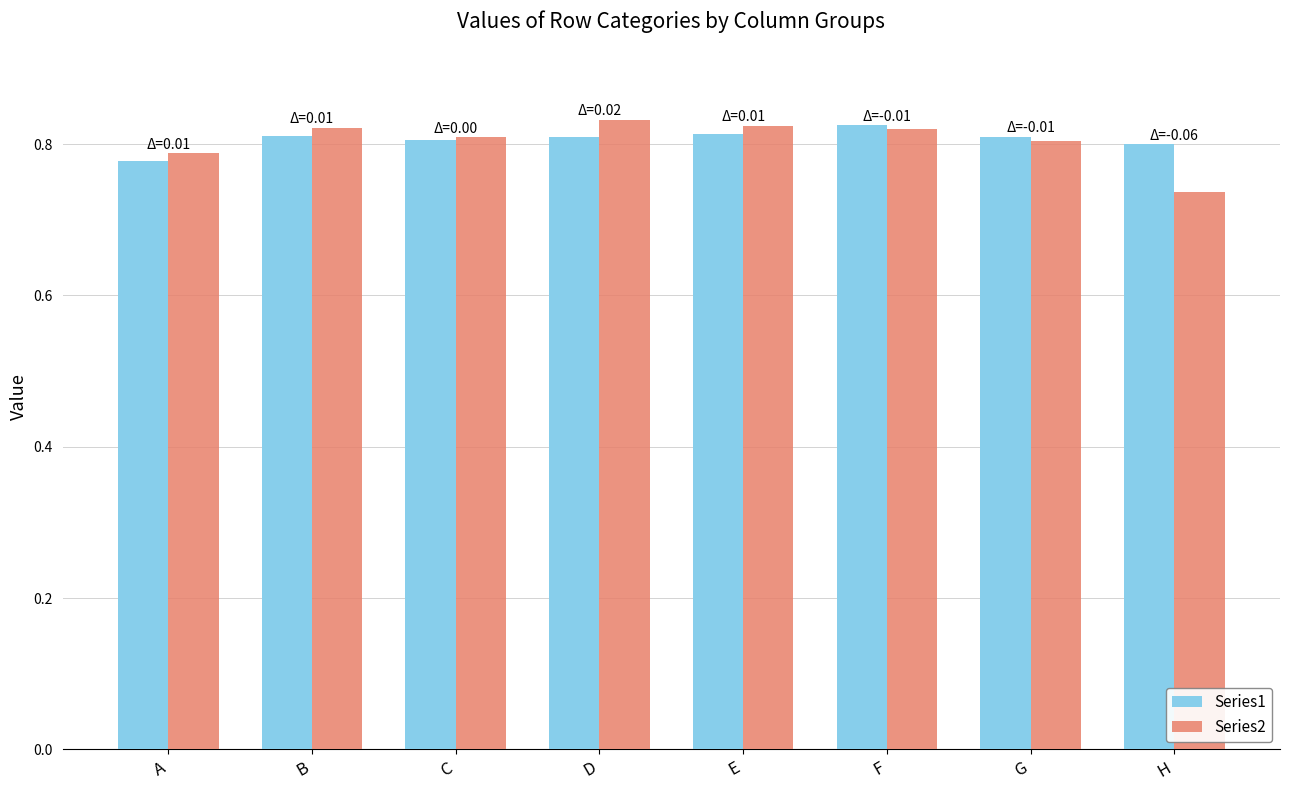

At which label does Series1 reach its minimum?

A